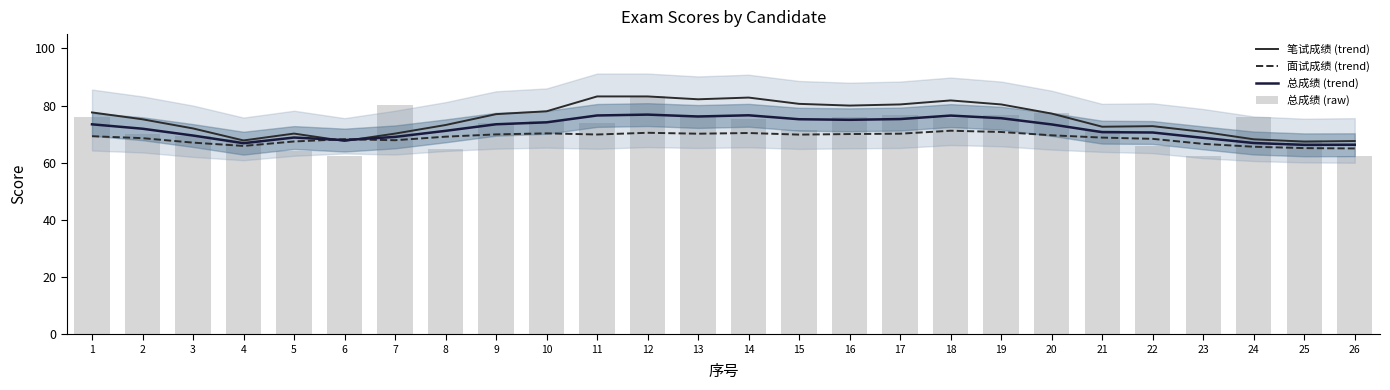

Reading left to right, transcribe all the data shown in this chart.

笔试成绩 (trend): 77.6	75.2	72.0	67.8	70.2	67.6	70.2	73.2	77.0	78.0	83.2	83.2	82.2	82.8	80.6	80.0	80.4	81.8	80.4	77.2	72.6	72.8	70.8	68.2	67.4	67.6
面试成绩 (trend): 69.3	68.6	67.0	65.9	67.4	68.2	67.9	69.1	69.9	70.3	69.9	70.5	70.2	70.4	69.8	70.0	70.2	71.2	70.8	69.6	68.8	68.4	66.6	65.6	65.1	65.0
总成绩 (trend): 73.4	71.9	69.5	66.8	68.8	67.9	69.0	71.2	73.5	74.1	76.5	76.8	76.2	76.6	75.2	75.0	75.3	76.5	75.6	73.4	70.7	70.6	68.7	66.9	66.3	66.3
总成绩 (raw): 75.9	70.2	69.3	68.2	64.0	62.5	80.1	64.8	73.8	74.6	74.0	83.5	76.8	75.3	71.3	76.1	76.6	75.8	76.6	77.4	71.5	65.7	62.3	76.0	68.0	62.5